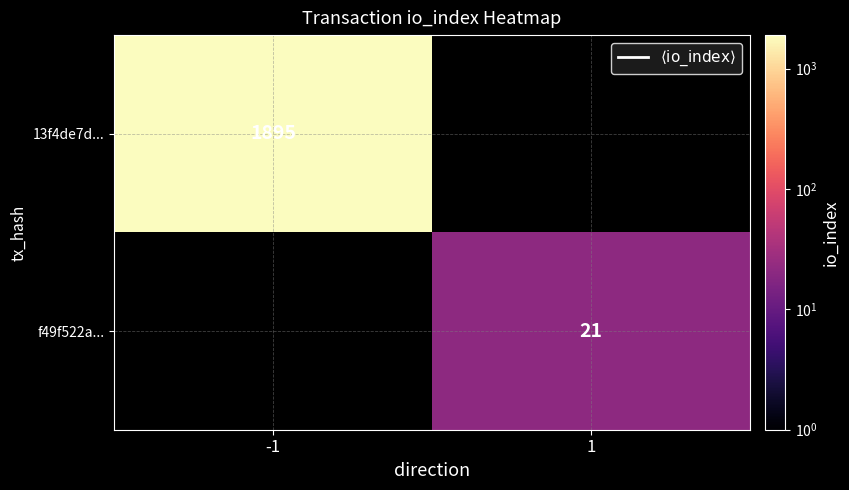

List the series in order of their overall mean, highest first.

13f4de7d..., f49f522a...